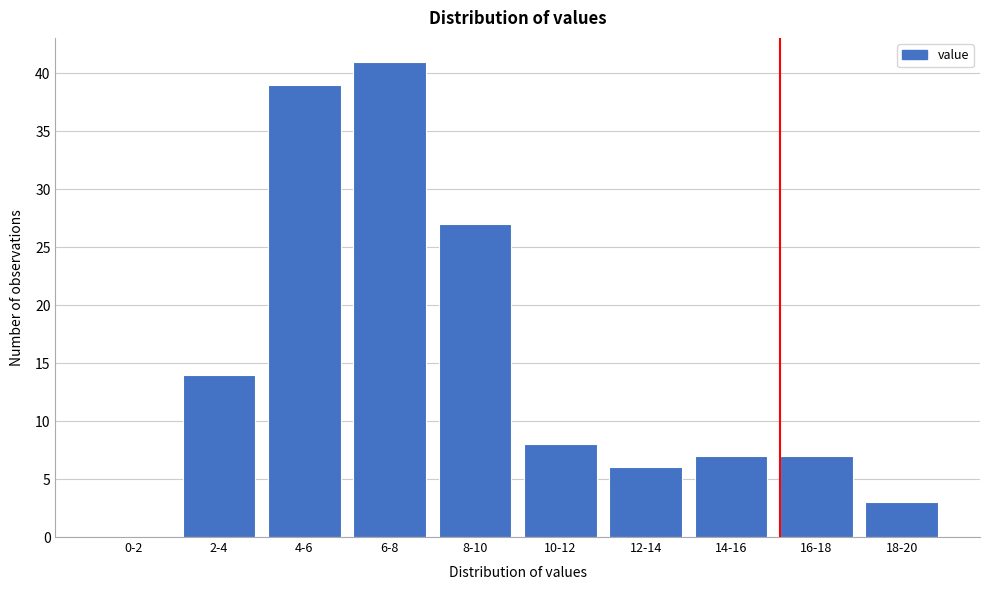

Reading left to right, extract all data points from this chart.

0-2=0	2-4=14	4-6=39	6-8=41	8-10=27	10-12=8	12-14=6	14-16=7	16-18=7	18-20=3